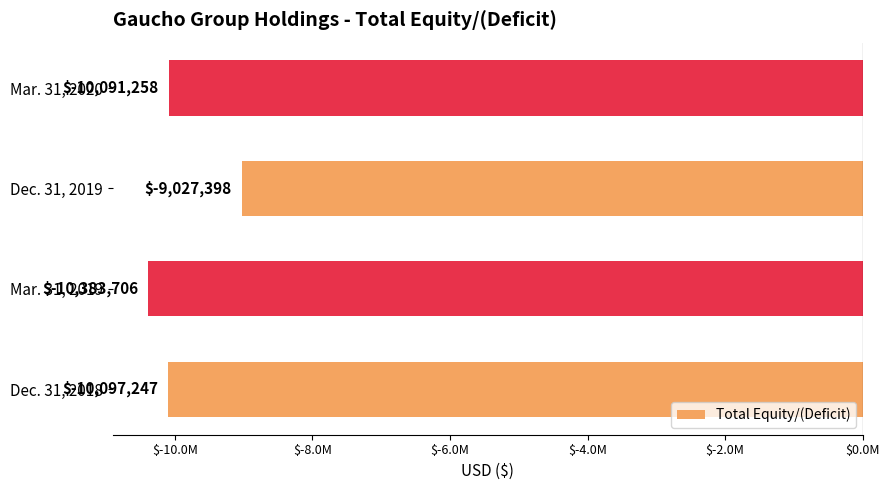

What is the average value?

-9899902